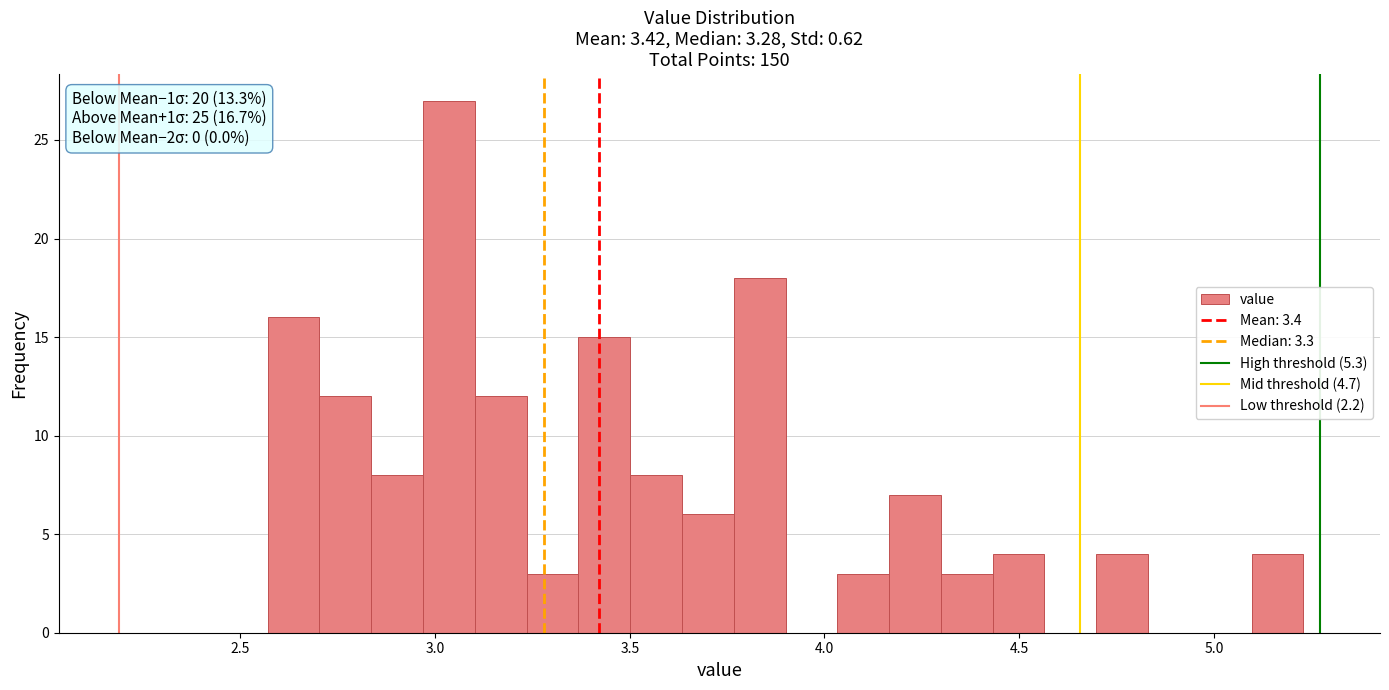

Around what value on the x-axis is the tallest bar? Give the approximate position of its centre, as read against the axis.

3.05